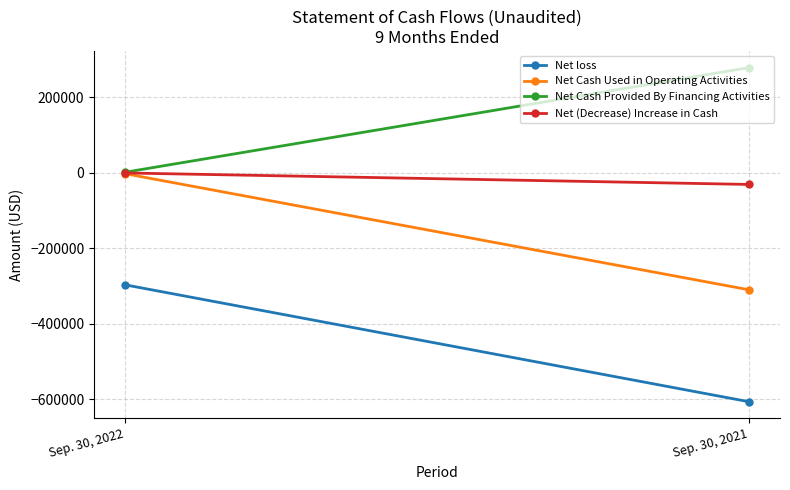

Rank the series by their average value, from lowest to highest.

Net loss, Net Cash Used in Operating Activities, Net (Decrease) Increase in Cash, Net Cash Provided By Financing Activities